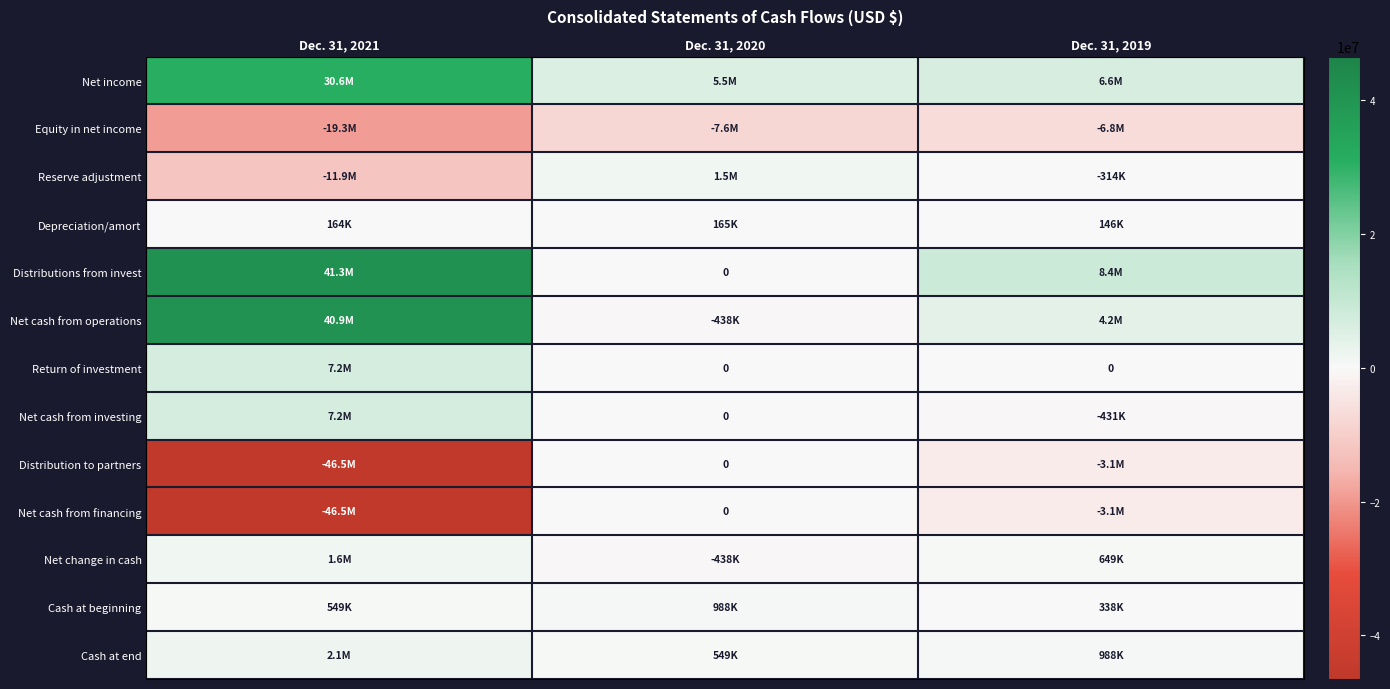

At which label is Distributions from invest closest to 20640000?

Dec. 31, 2019